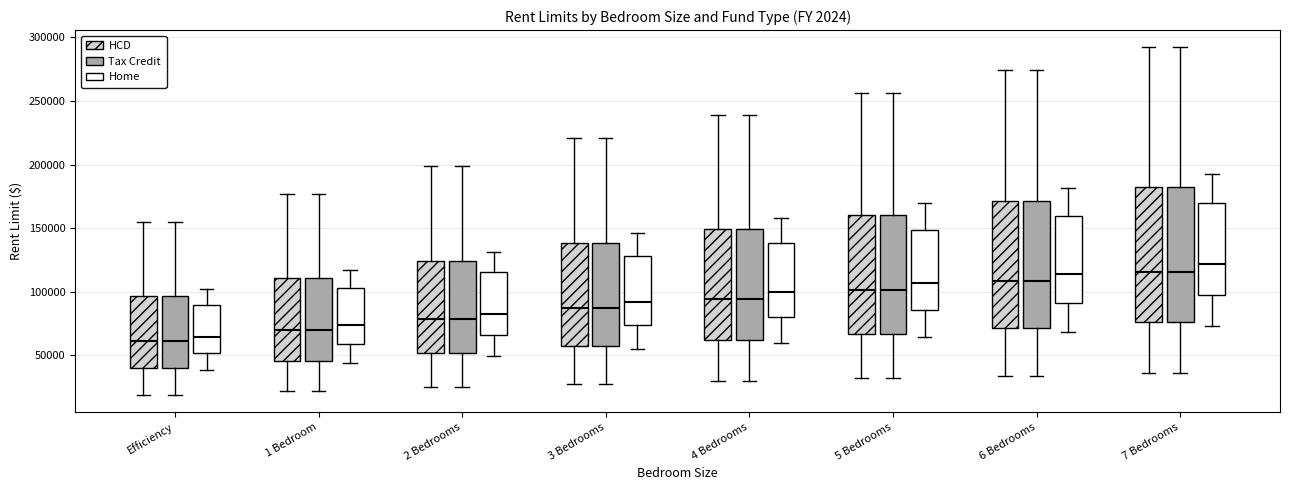

Where does the median line of the box for 2 Bedrooms (Home) sit on the y-axis? The values are not printed on the chart, so give them approximately, as read against the axis.

85000